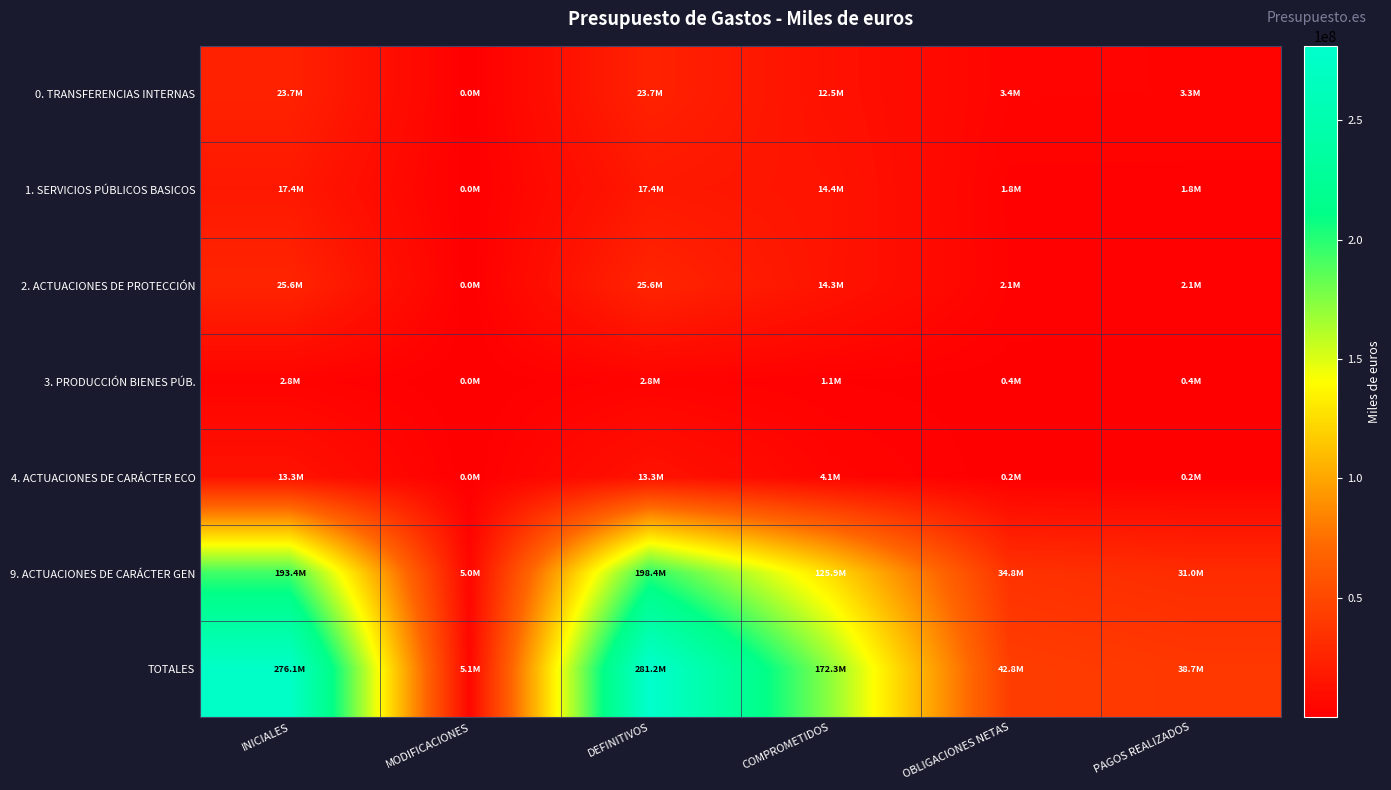

Which series has the largest total across all categories?

TOTALES